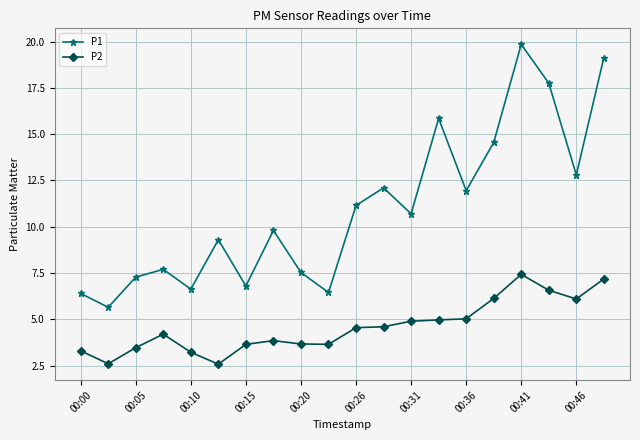

List the series in order of their peak value, lowest first.

P2, P1